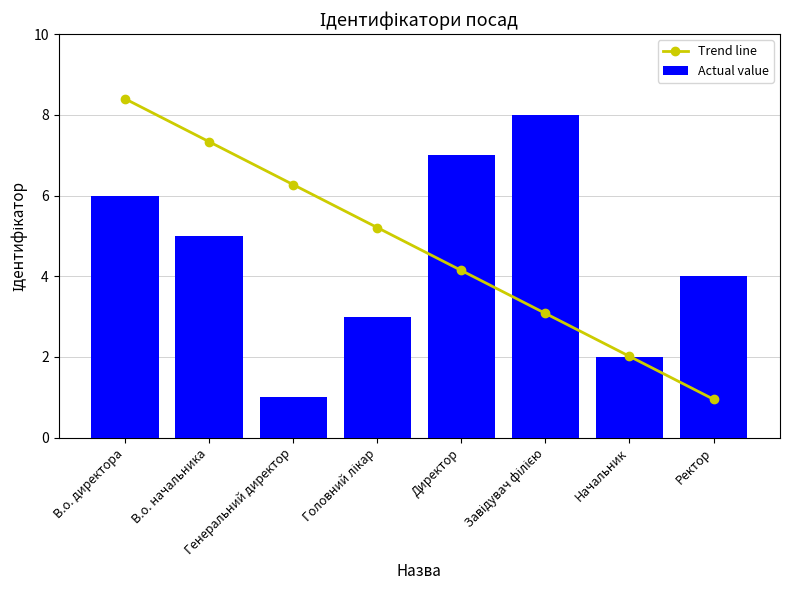

What is the difference between the maximum and minimum values in the Actual value series?

7